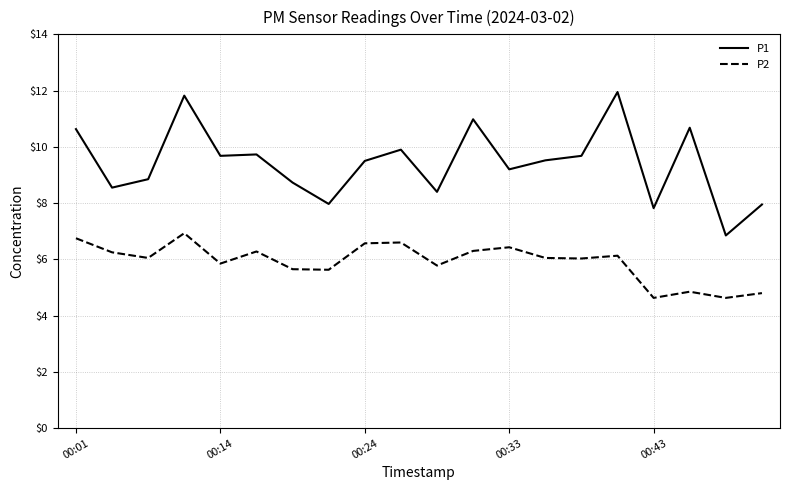

What is the difference between the maximum and minimum values in the P1 series?

5.1